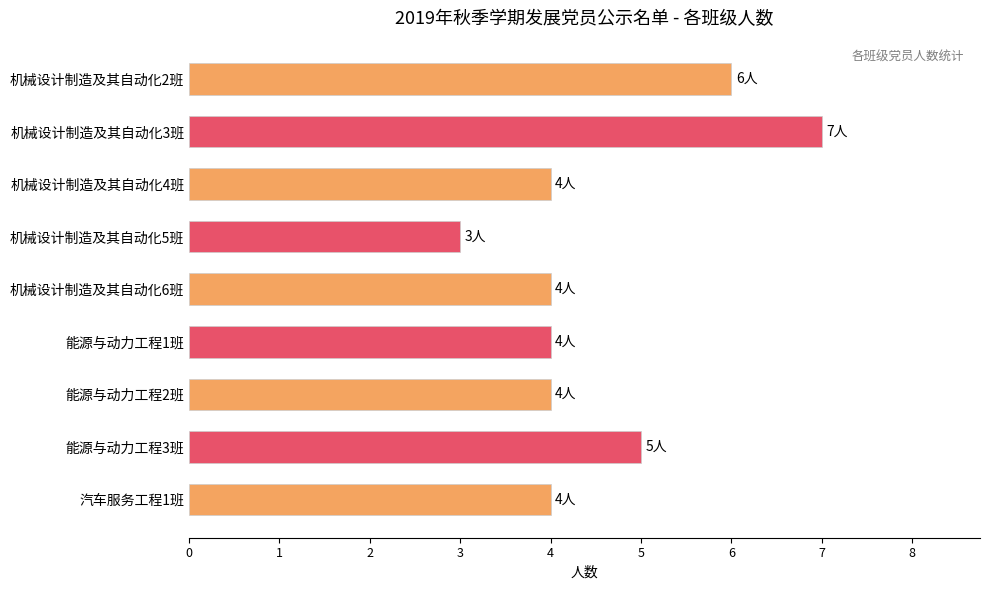

What is the difference between the maximum and minimum values?

4